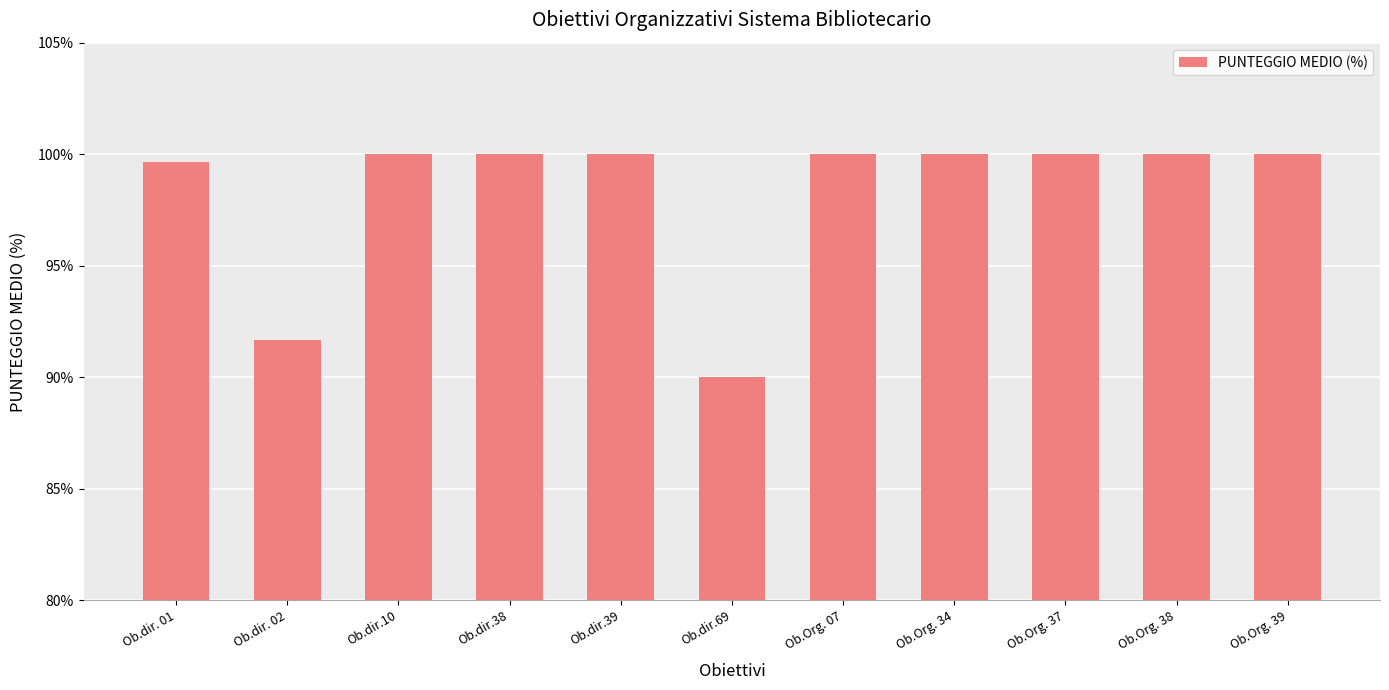

The chart shows a value of 100.0 at Ob.dir.38. True or false?

True